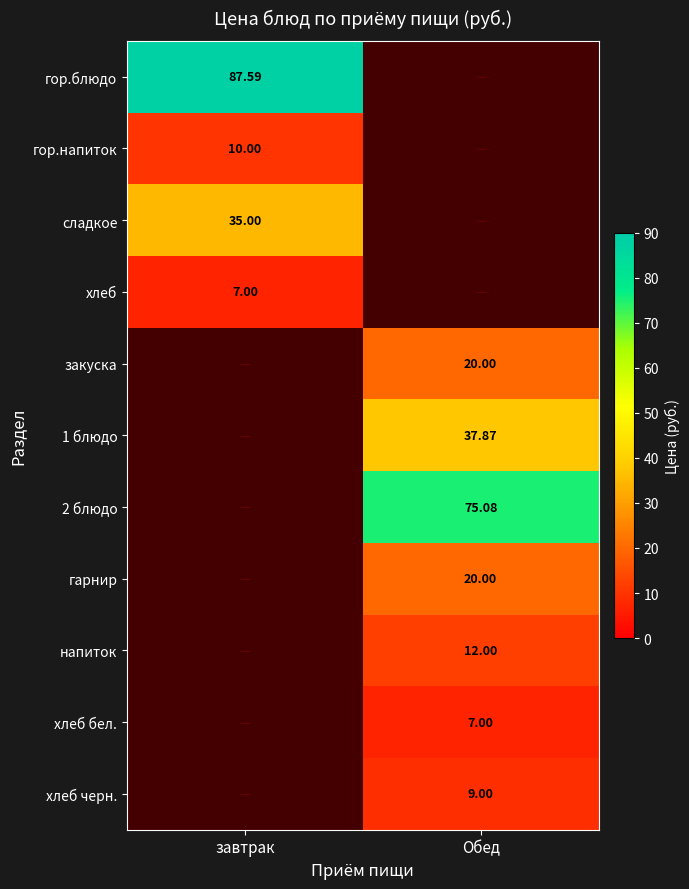

The value of хлеб бел. at Обед is 7.0. True or false?

True